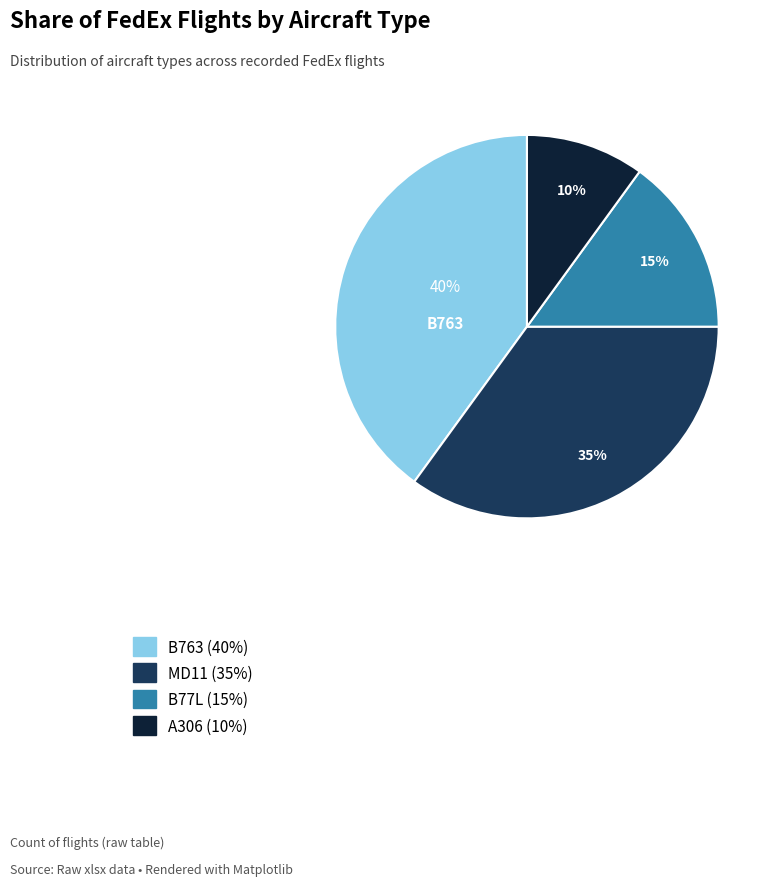

Does any single category account for the majority?

No